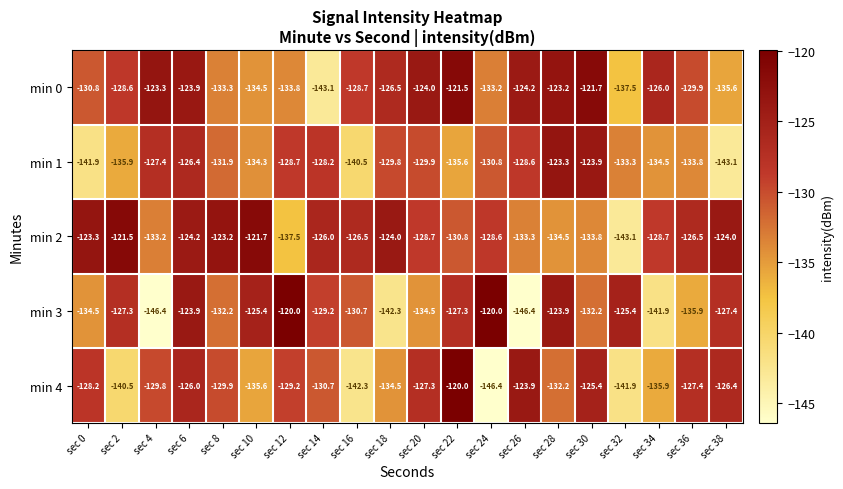

What is the sum of all min 3 values?

-2626.8